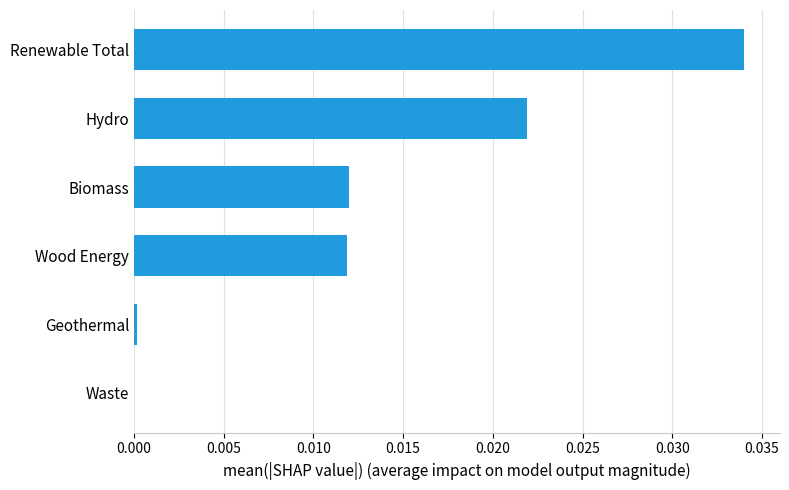

Between Geothermal and Wood Energy, which is larger?

Wood Energy